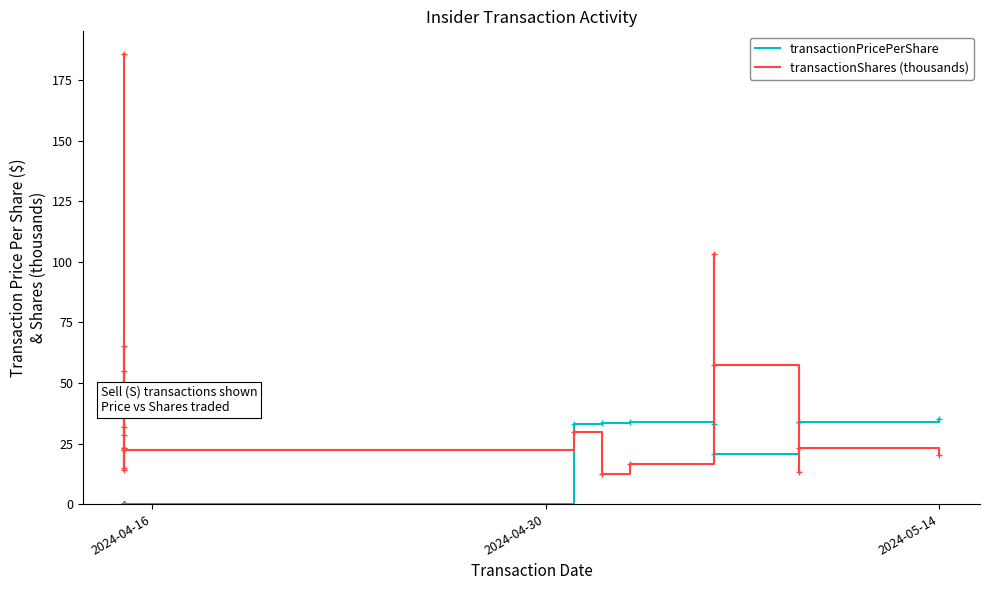

Is it true that transactionPricePerShare equals 53.9 at 18?

False